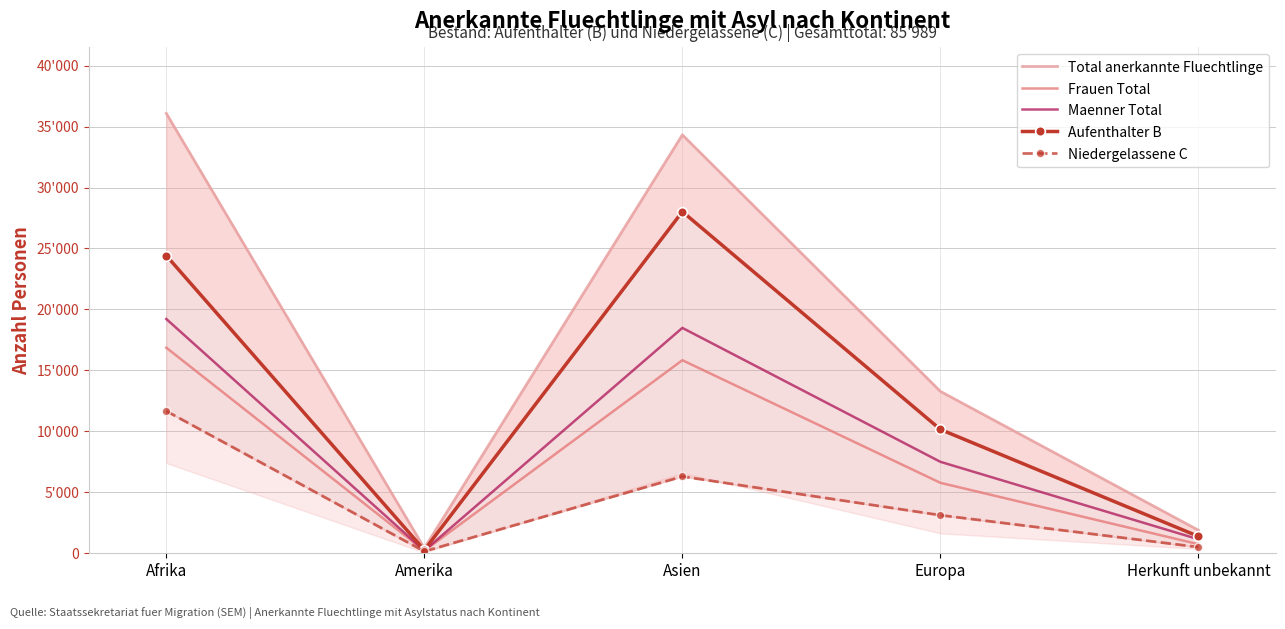

At which label does Aufenthalter B reach its peak?

Asien